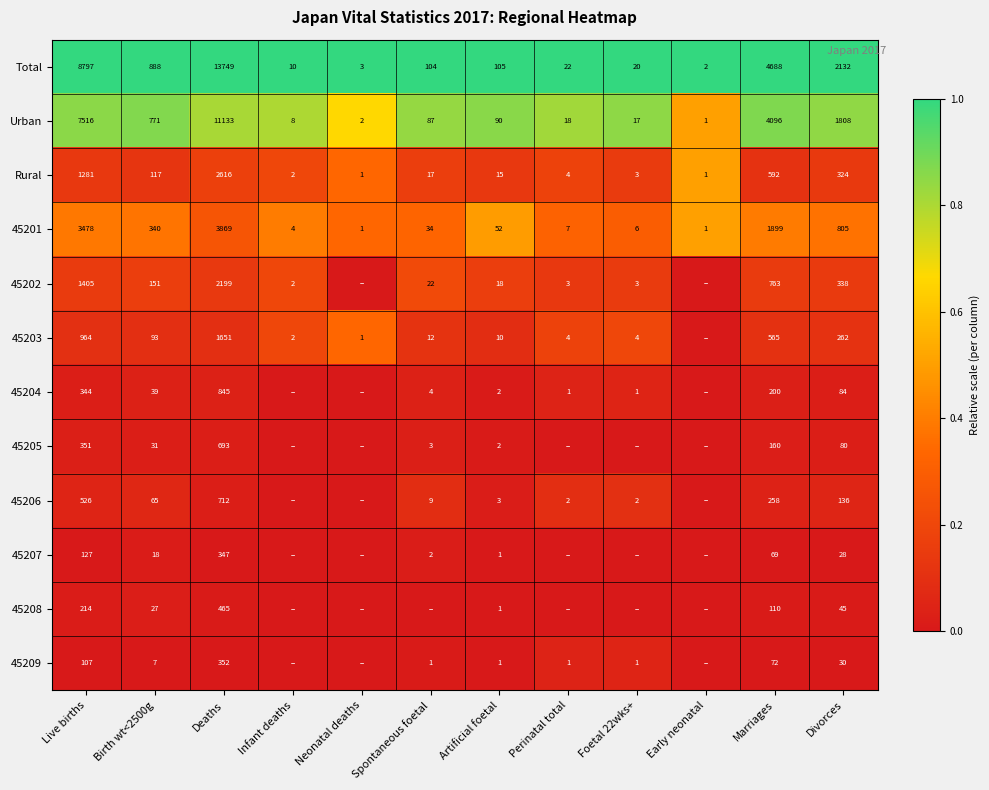

How many distinct data groups are displayed?

12